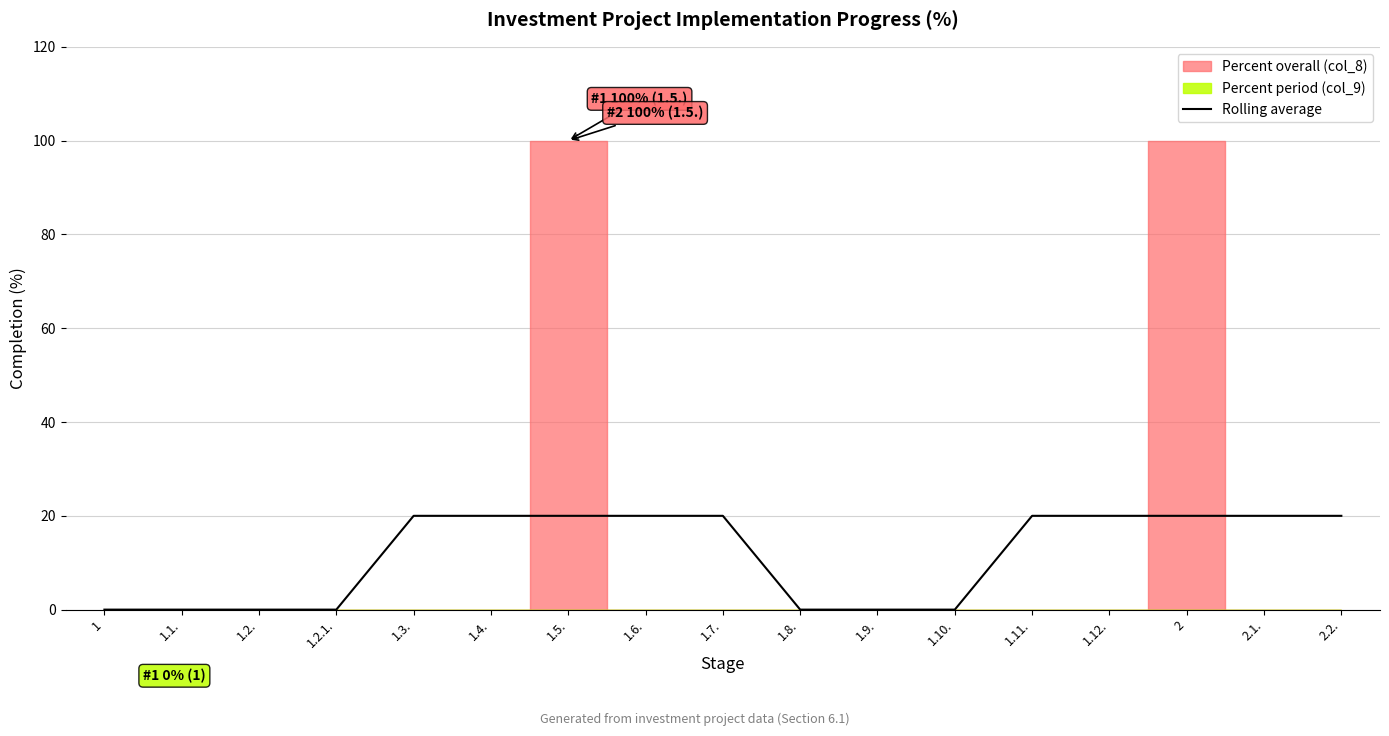

How many positive values are there?

10